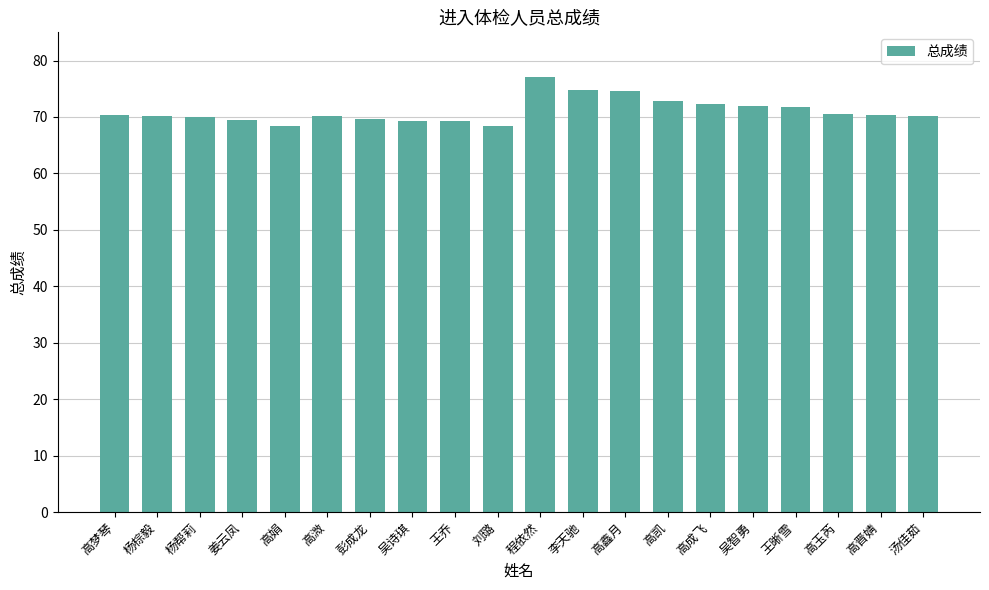

What is the sum of the values at 姜云凤 and 李天驰?

144.2